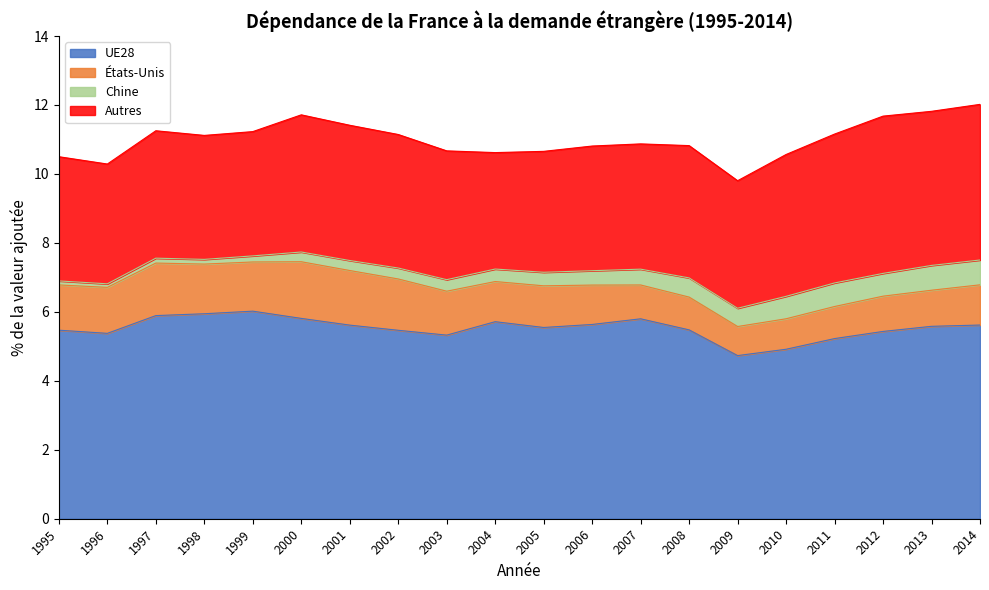

True or false: Autres and Chine cross at least once.

False